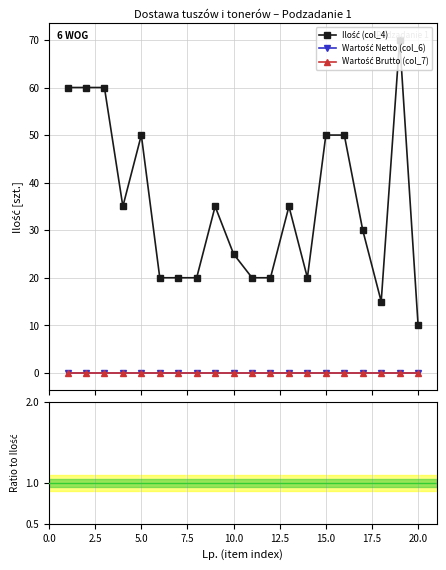

Does the chart have visible grid lines?

Yes